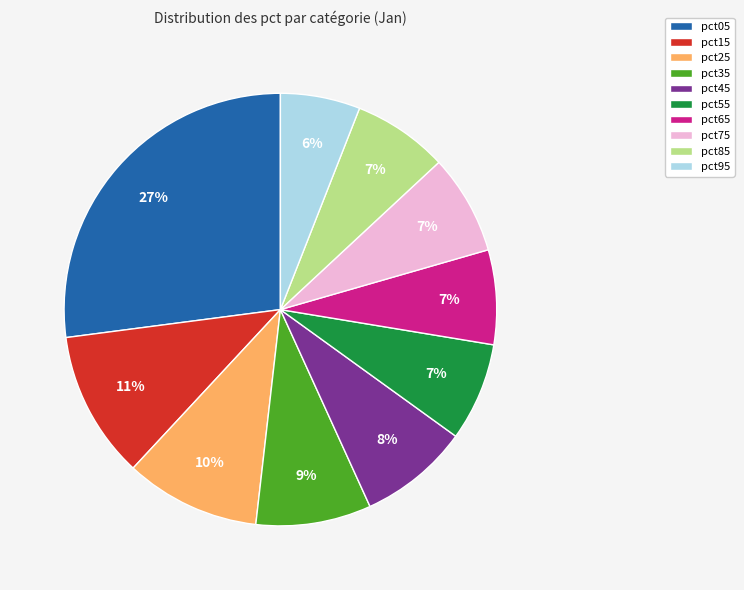

To the nearest percent, what portion does pct95 represent?

6%